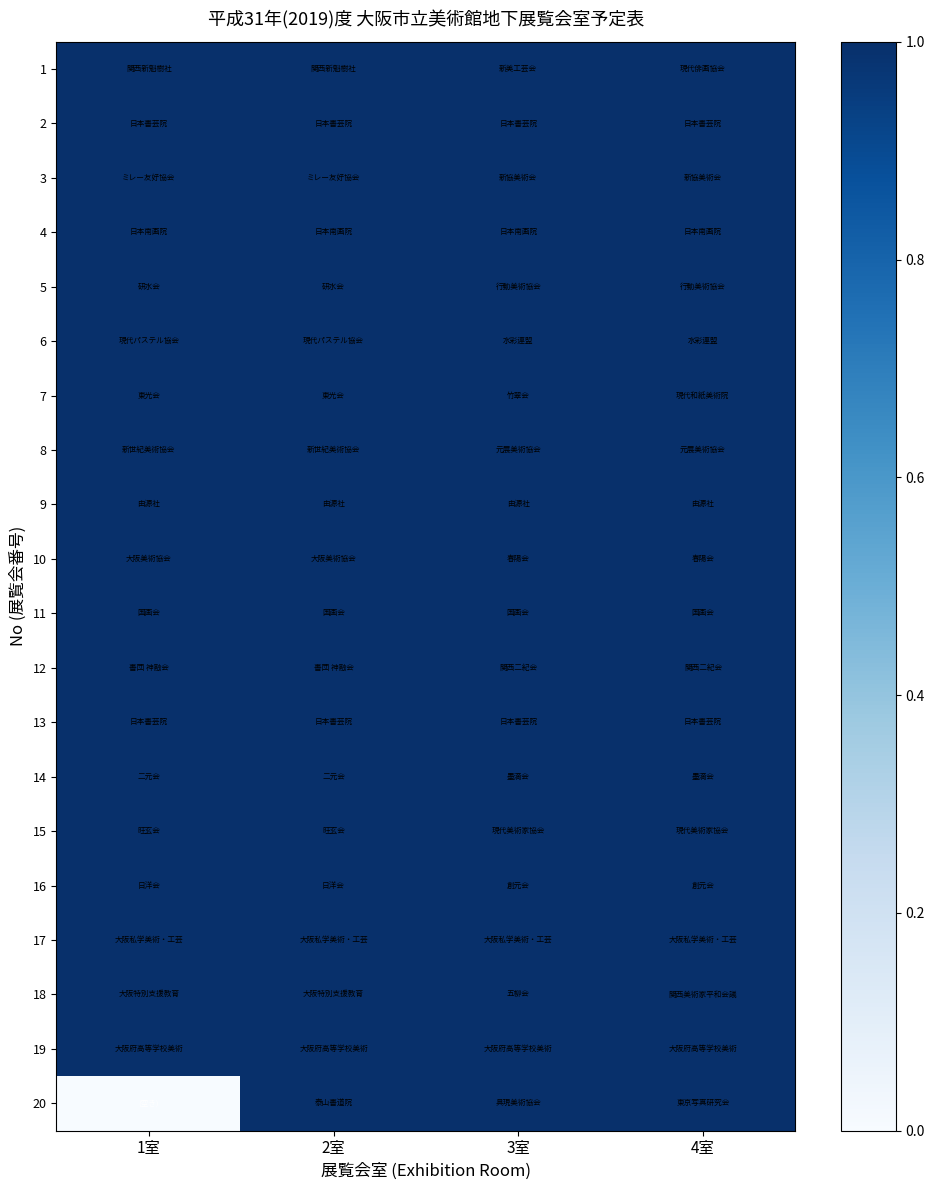

Reading left to right, transcribe all the data shown in this chart.

1: 1室=1	2室=1	3室=1	4室=1
2: 1室=1	2室=1	3室=1	4室=1
3: 1室=1	2室=1	3室=1	4室=1
4: 1室=1	2室=1	3室=1	4室=1
5: 1室=1	2室=1	3室=1	4室=1
6: 1室=1	2室=1	3室=1	4室=1
7: 1室=1	2室=1	3室=1	4室=1
8: 1室=1	2室=1	3室=1	4室=1
9: 1室=1	2室=1	3室=1	4室=1
10: 1室=1	2室=1	3室=1	4室=1
11: 1室=1	2室=1	3室=1	4室=1
12: 1室=1	2室=1	3室=1	4室=1
13: 1室=1	2室=1	3室=1	4室=1
14: 1室=1	2室=1	3室=1	4室=1
15: 1室=1	2室=1	3室=1	4室=1
16: 1室=1	2室=1	3室=1	4室=1
17: 1室=1	2室=1	3室=1	4室=1
18: 1室=1	2室=1	3室=1	4室=1
19: 1室=1	2室=1	3室=1	4室=1
20: 1室=0	2室=1	3室=1	4室=1